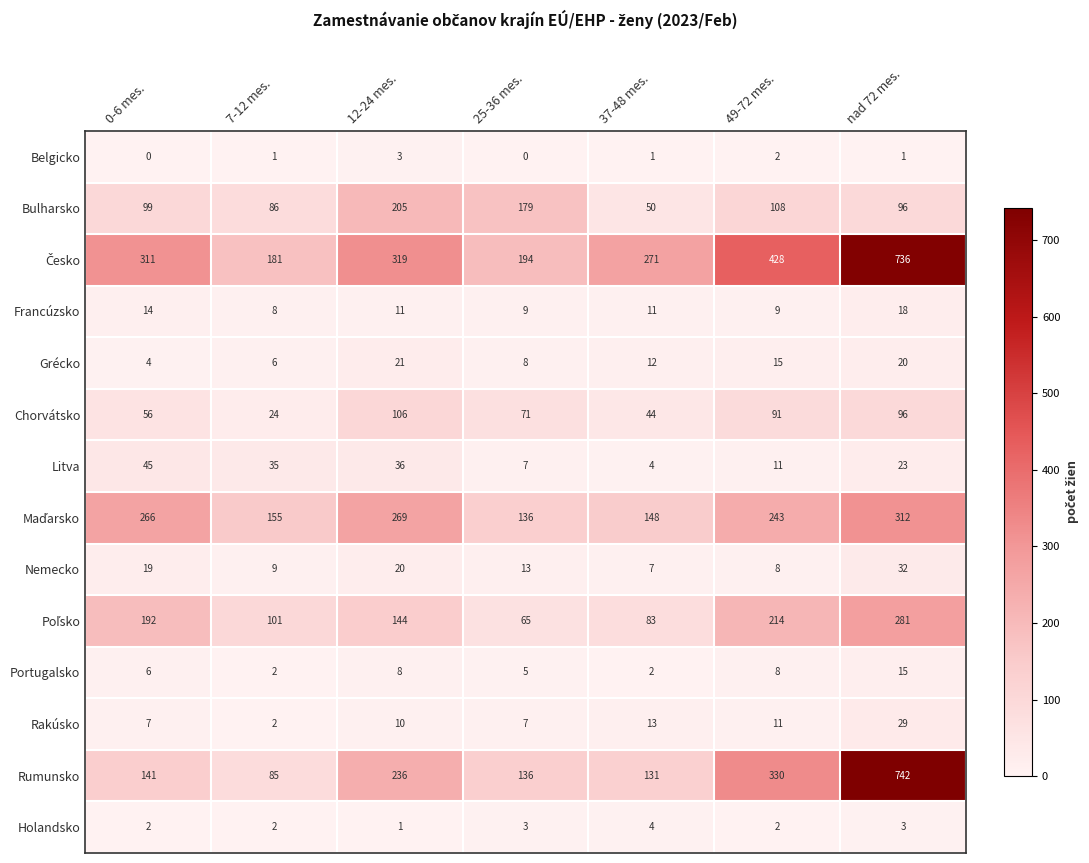

What is the spread (max minus min) of values at nad 72 mes.?

741